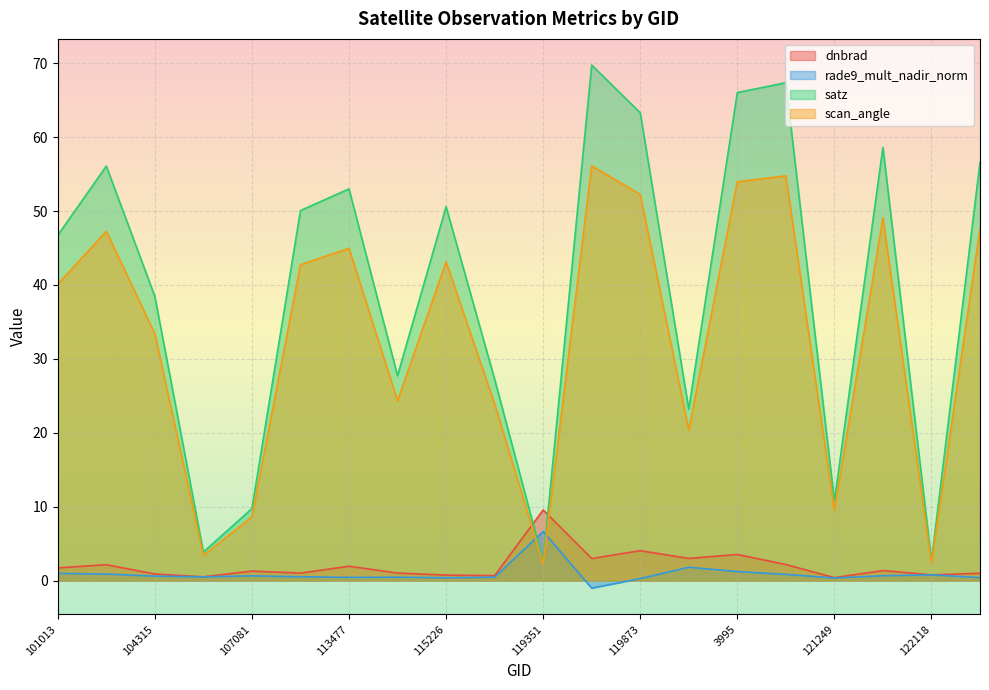

What is the sum of the scan_angle values at 104315 and 120388?

53.8